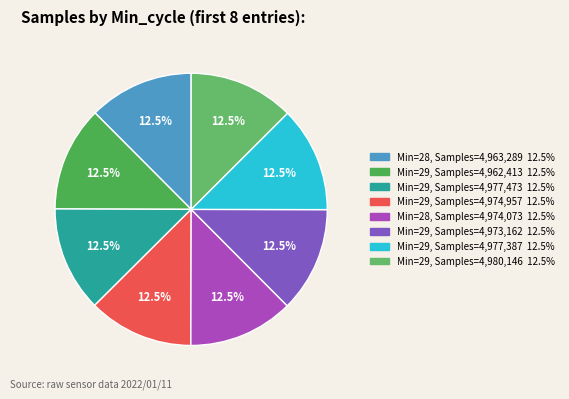

How many slices are in this pie chart?

8